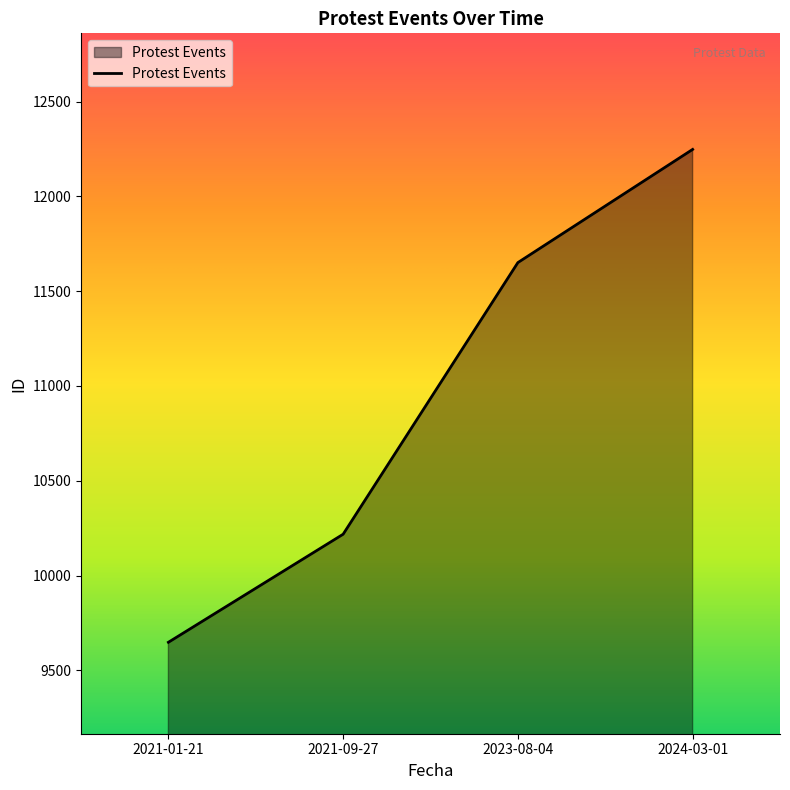

Rank the categories by value from lowest to highest.

2021-01-21, 2021-09-27, 2023-08-04, 2024-03-01